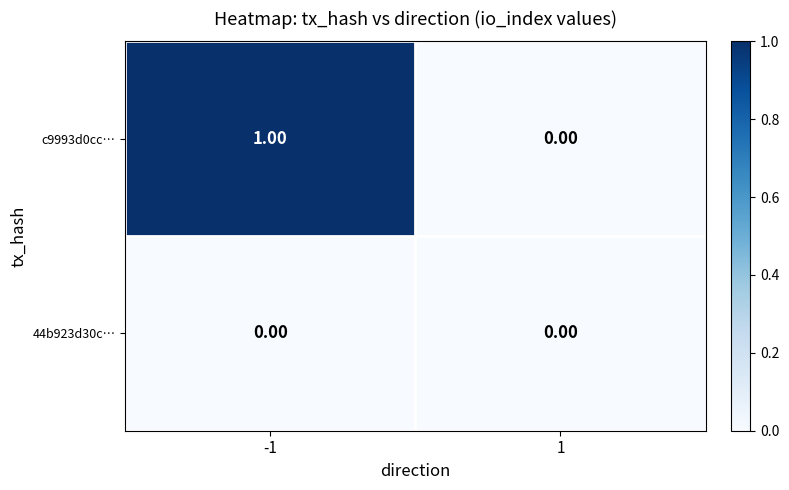

Rank the series by their maximum value, from highest to lowest.

c9993d0cc…, 44b923d30c…